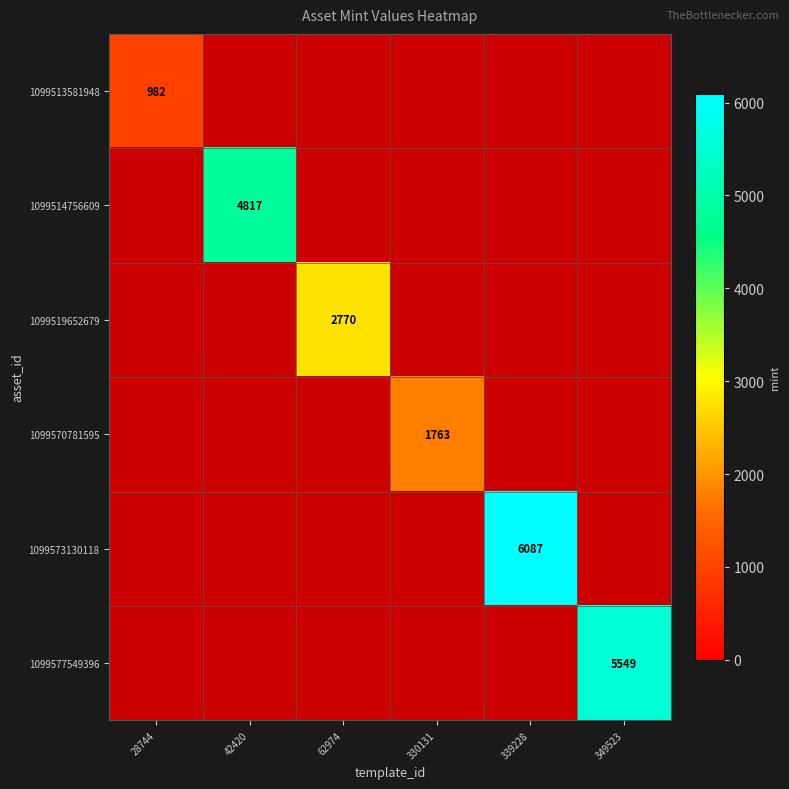

Is it true that 1099570781595 equals 1763 at 330131?

True